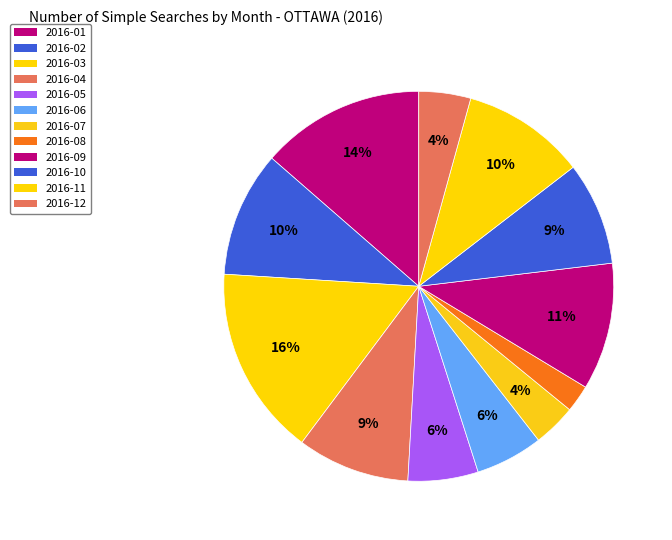

True or false: 2016-08 accounts for 2% of the total.

True